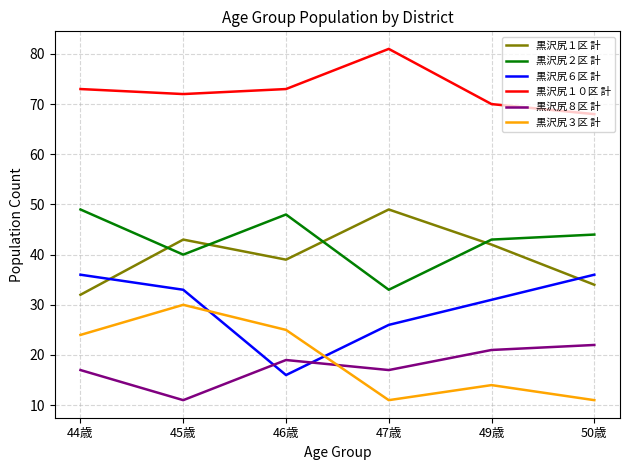

What position from the right is 46歳?

4